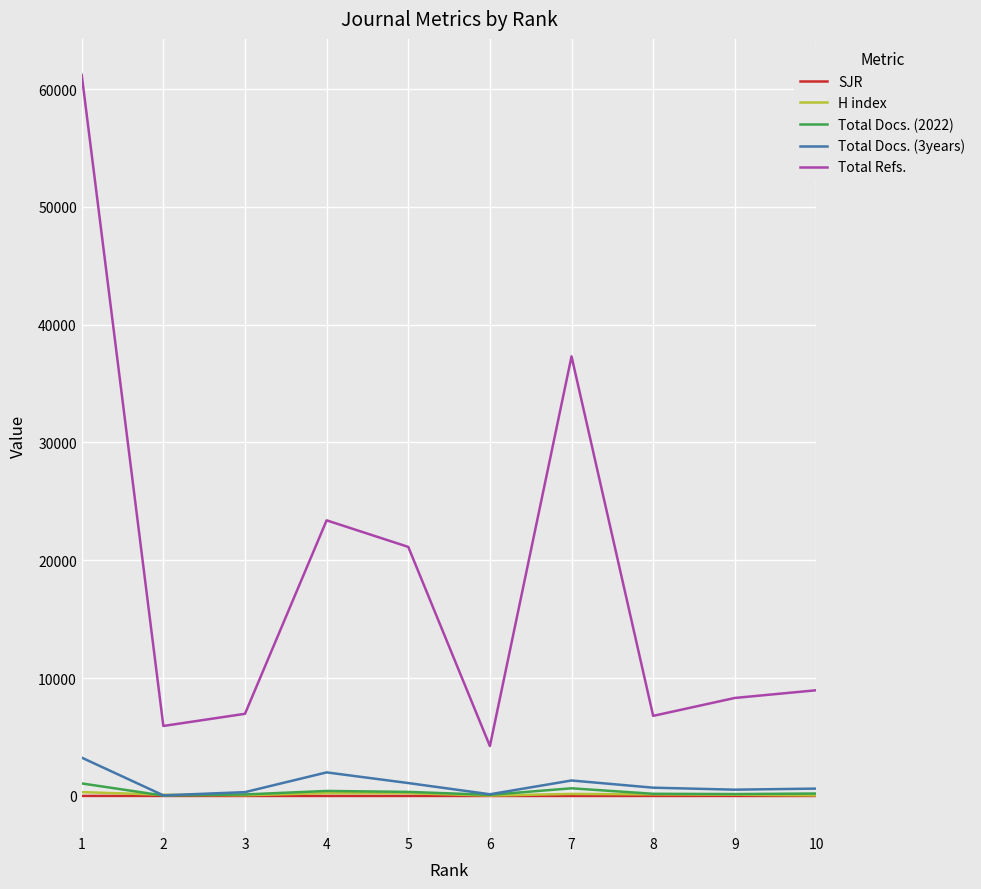

What is the greatest value displayed?

61194.0